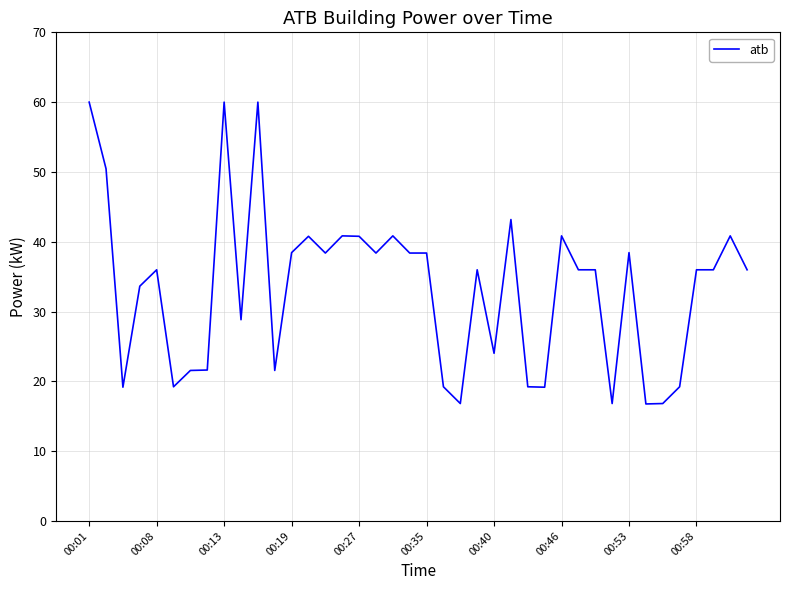

What is the difference between the maximum and minimum values?

43.2